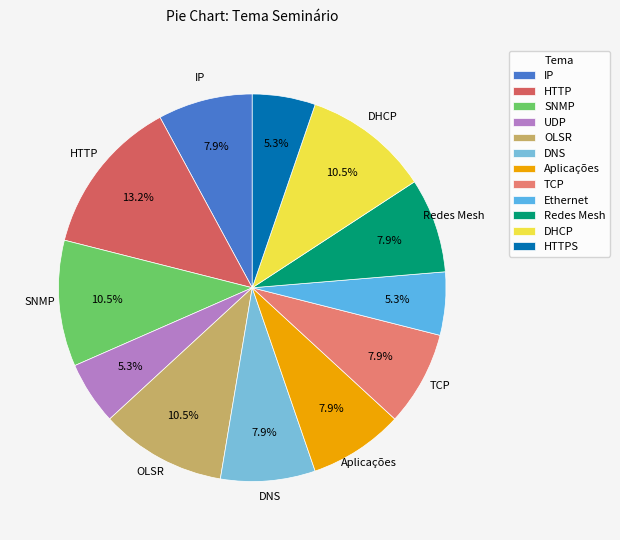

True or false: SNMP accounts for 1% of the total.

False